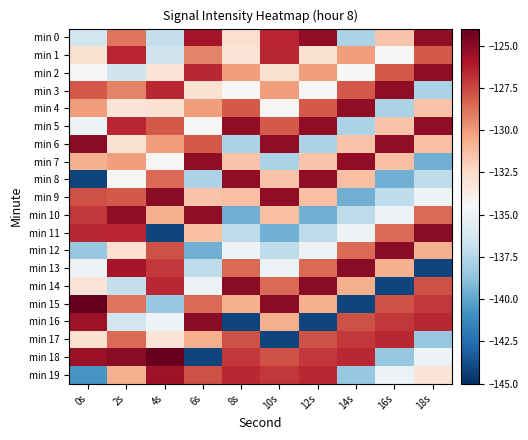

How many data points does each series have?

10